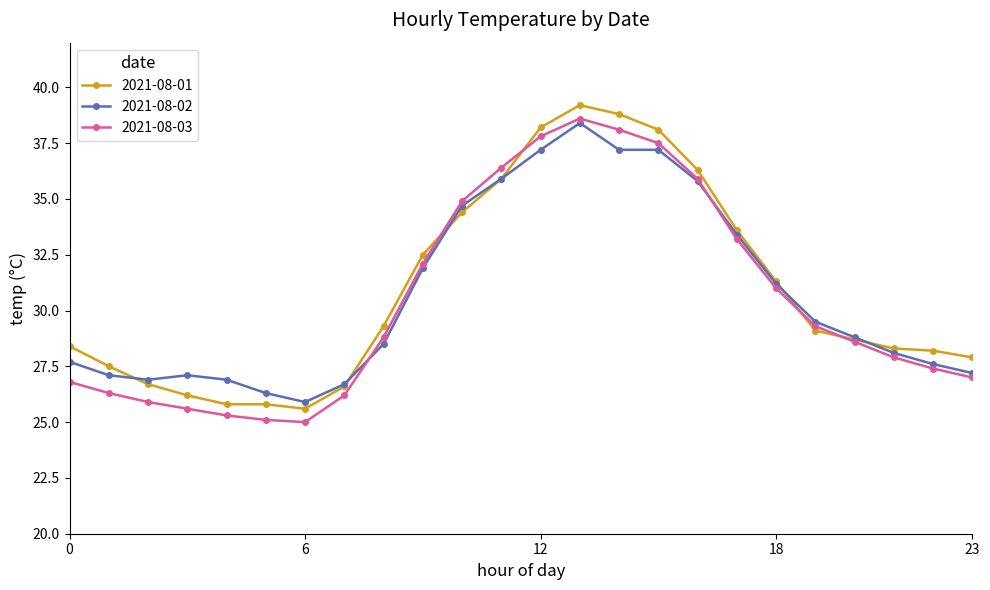

What is the highest value of the 2021-08-02 series?

38.4